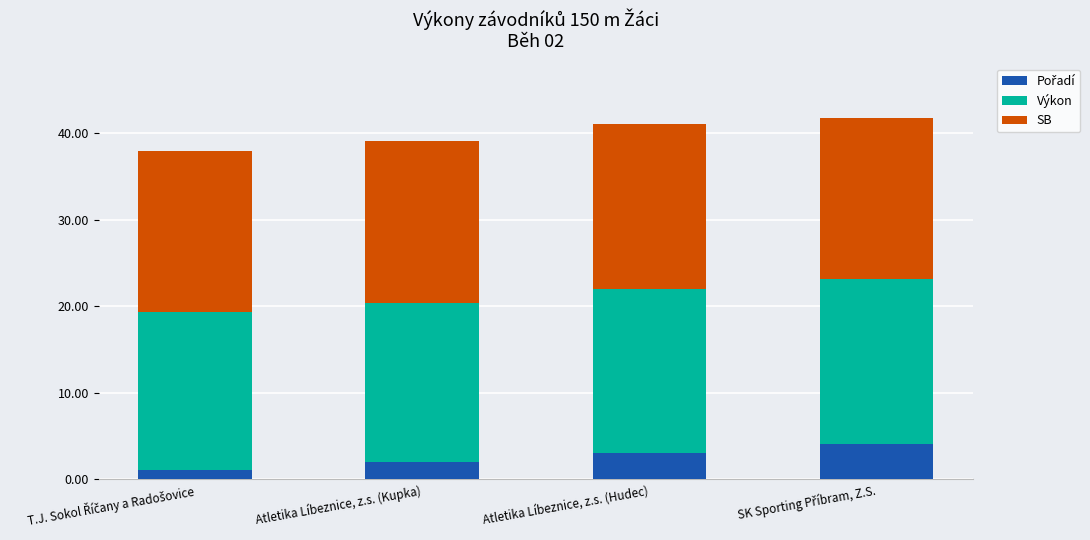

Is it true that Pořadí equals 0.6 at Atletika Líbeznice, z.s. (Kupka)?

False